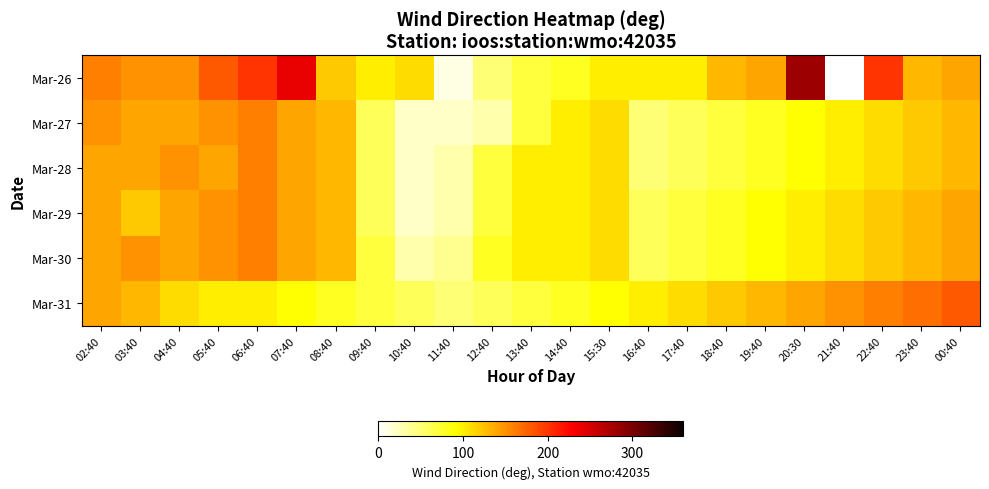

Which series has the widest spread of values?

Mar-26